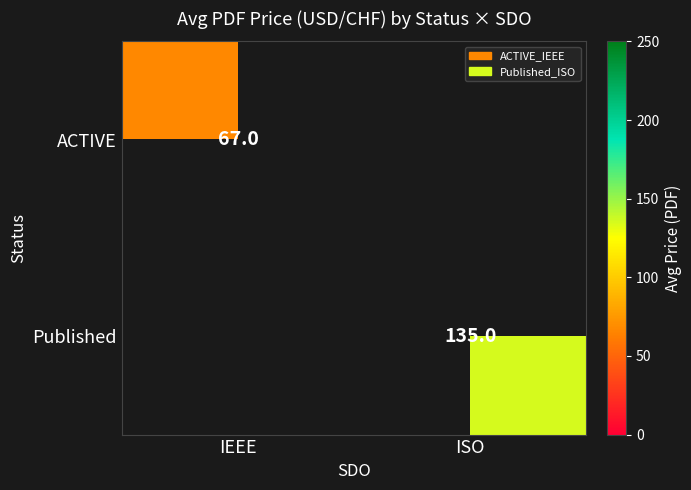

How many data points does each series have?

2